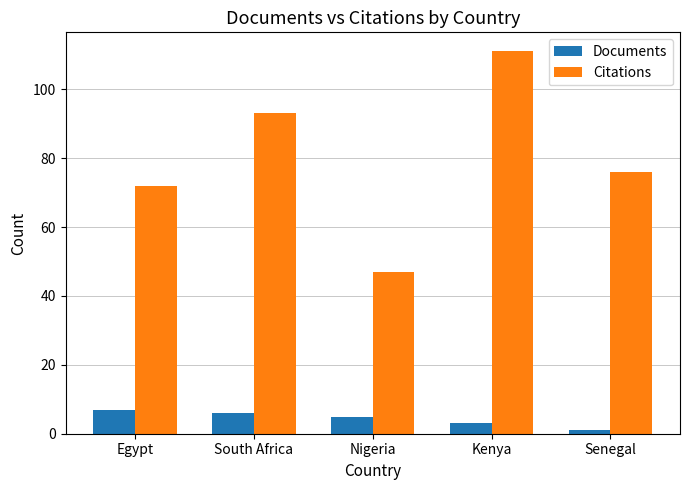

What value does the Documents series have at South Africa?

6